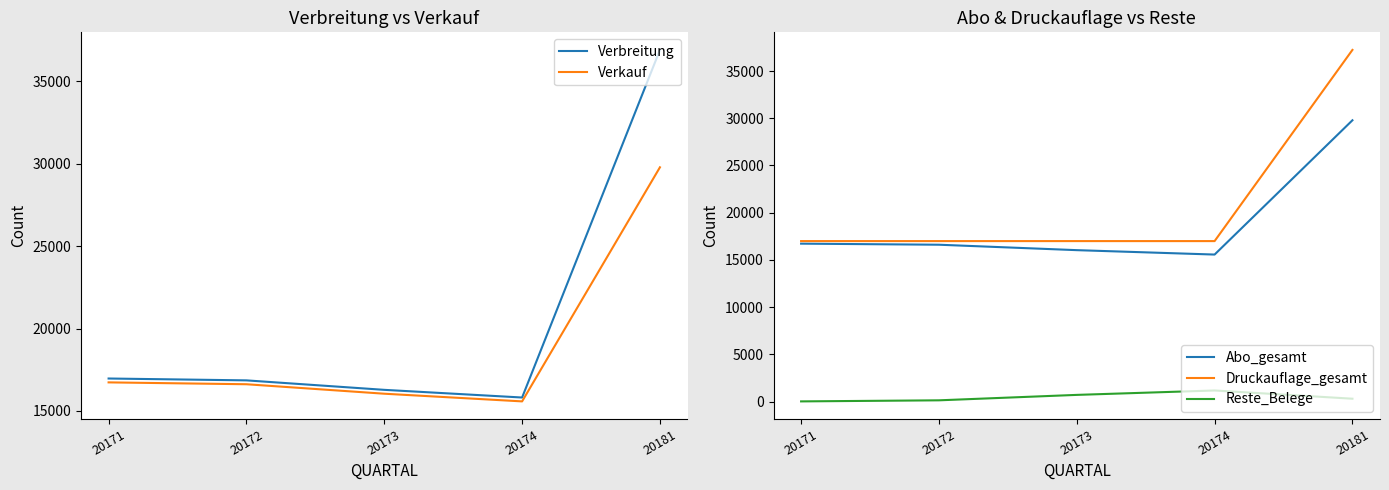

Does the chart have visible grid lines?

No